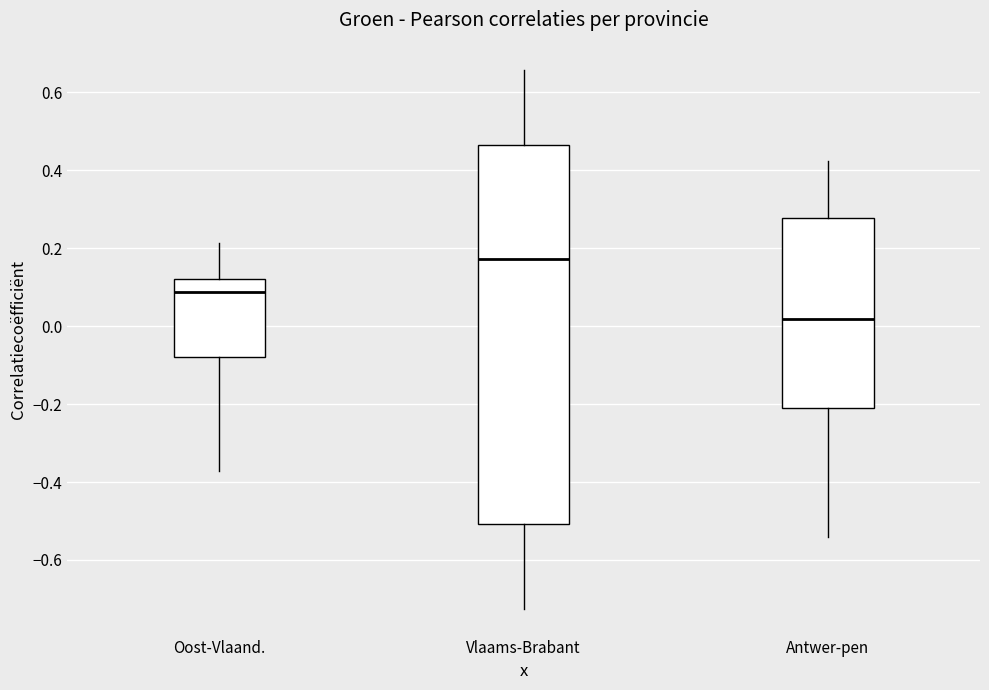

Where does the median line of the box for Vlaams-Brabant sit on the y-axis? The values are not printed on the chart, so give them approximately, as read against the axis.

0.18